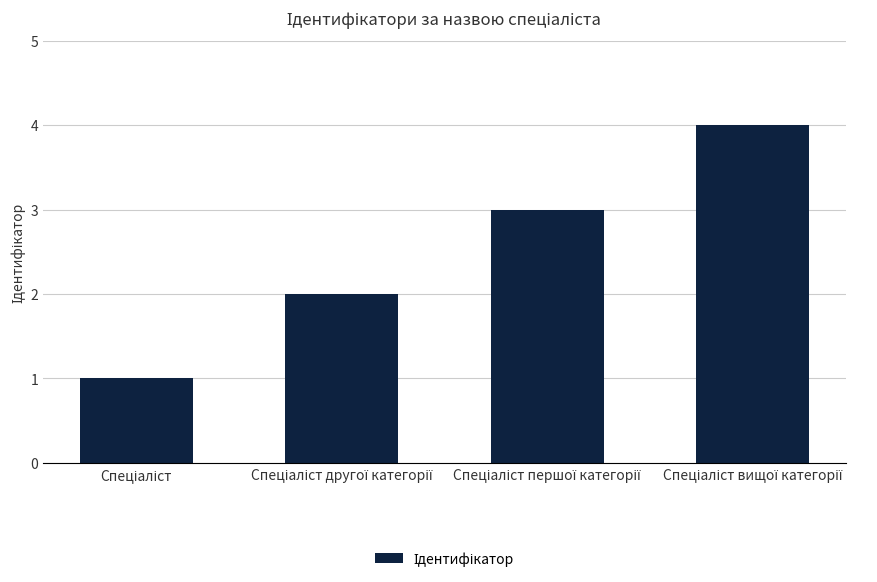

What is the sum of all values?

10